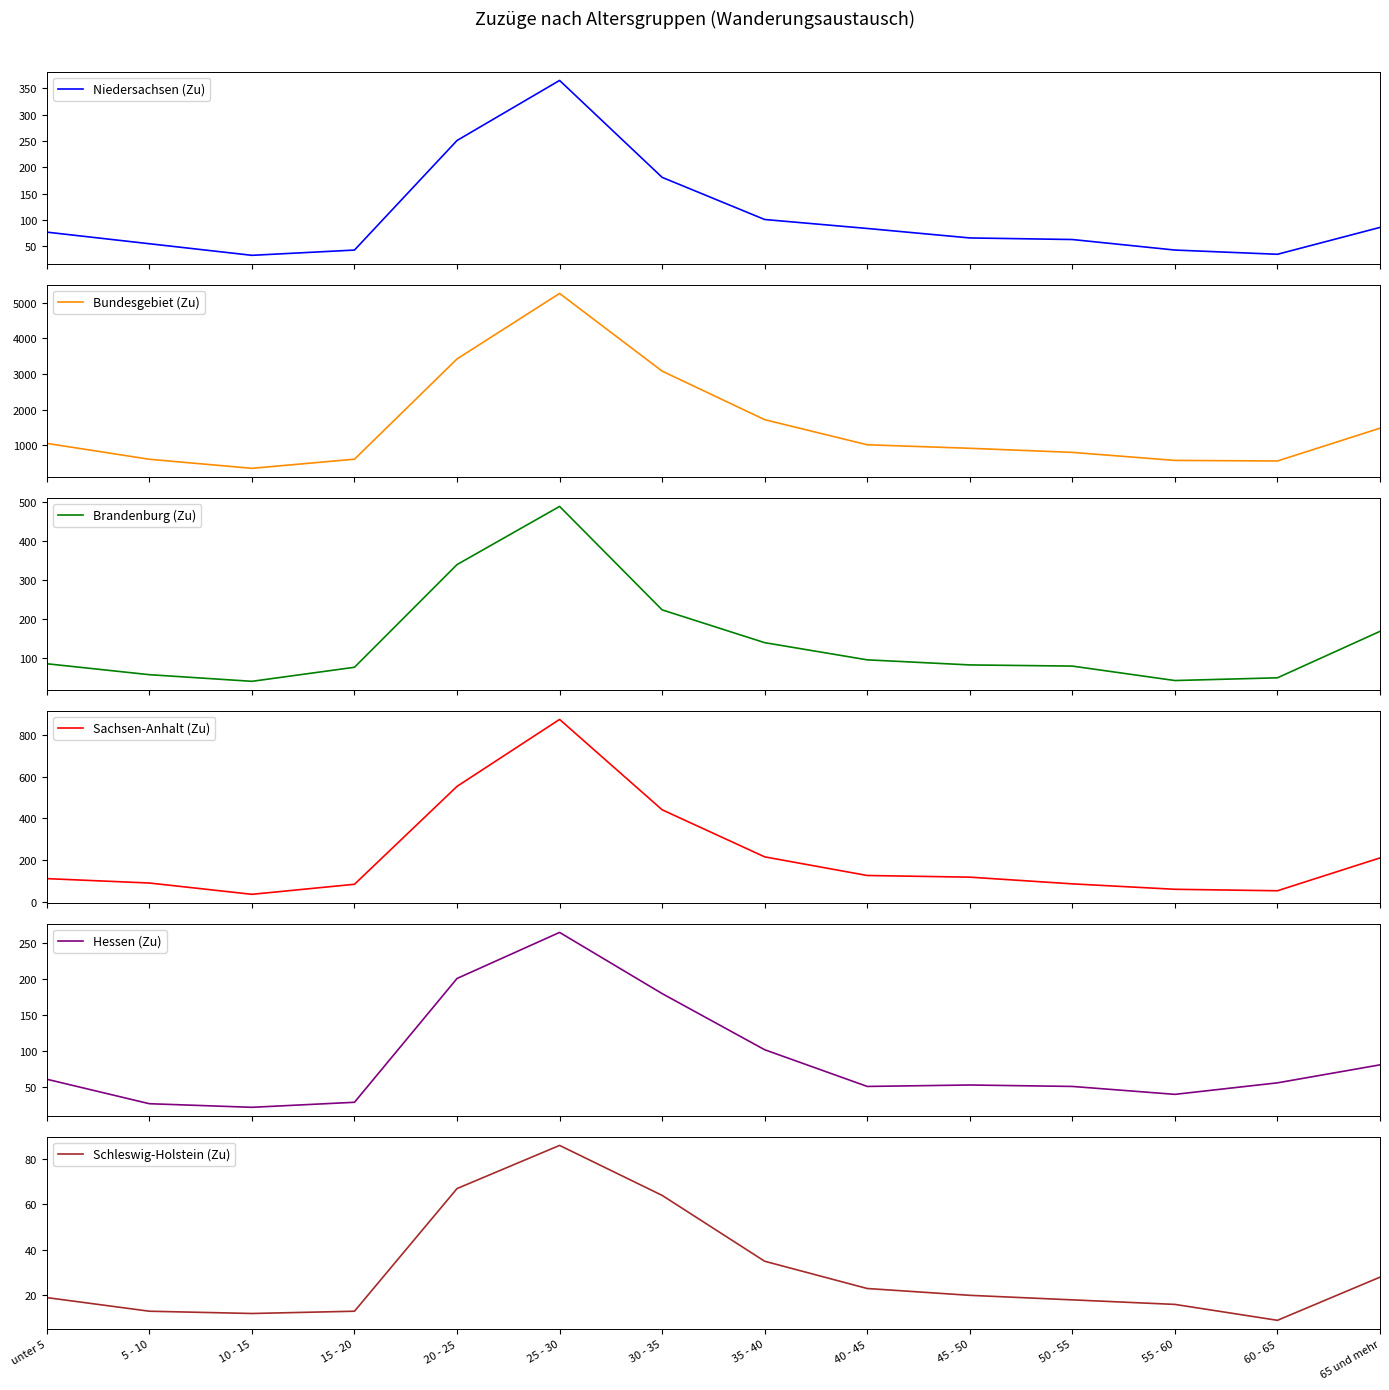

At which category does Niedersachsen (Zu) reach its first local valley?

10 - 15